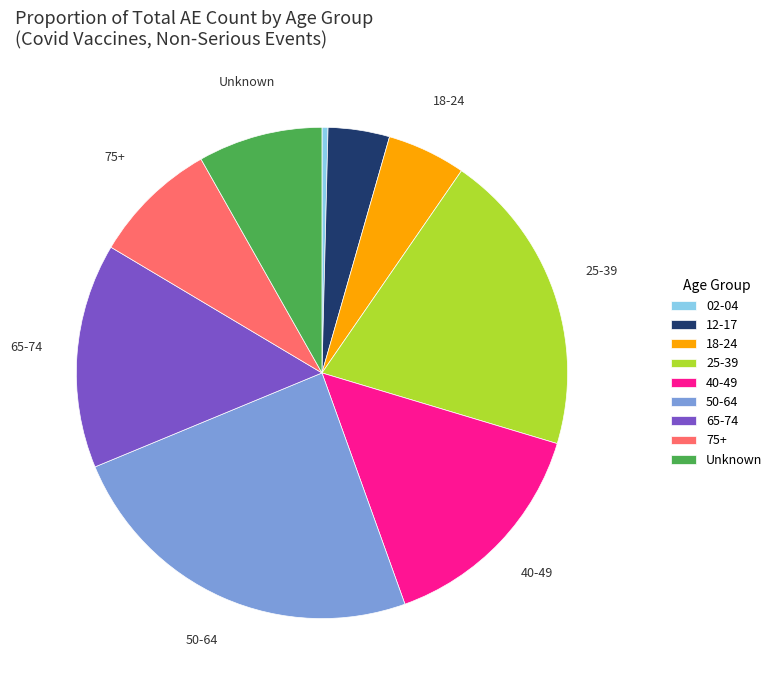

Is there a majority slice in this chart?

No